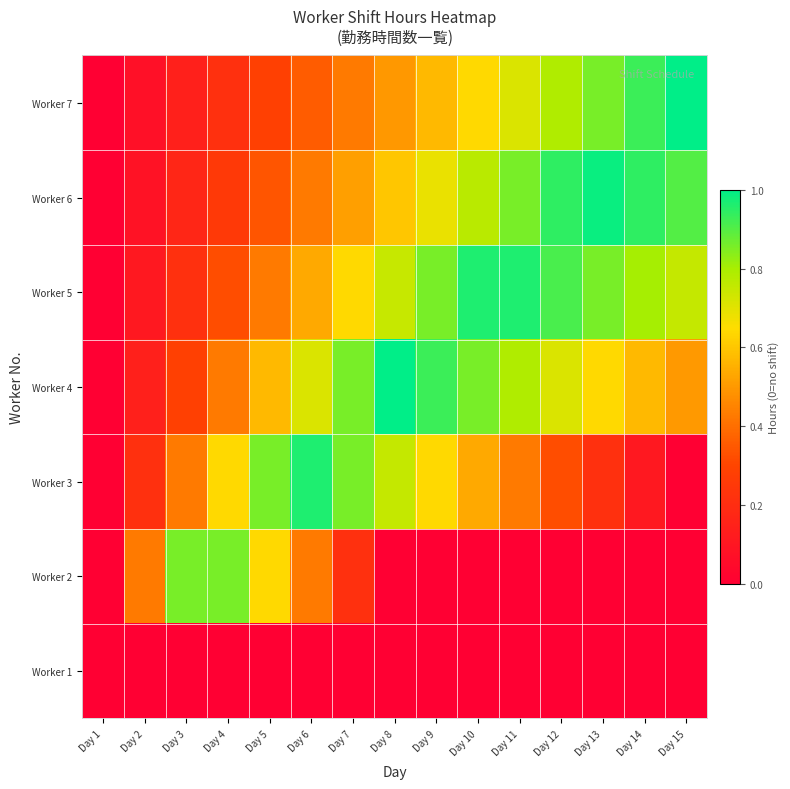

List the series in order of their peak value, highest first.

Worker 7, Worker 4, Worker 6, Worker 3, Worker 5, Worker 2, Worker 1